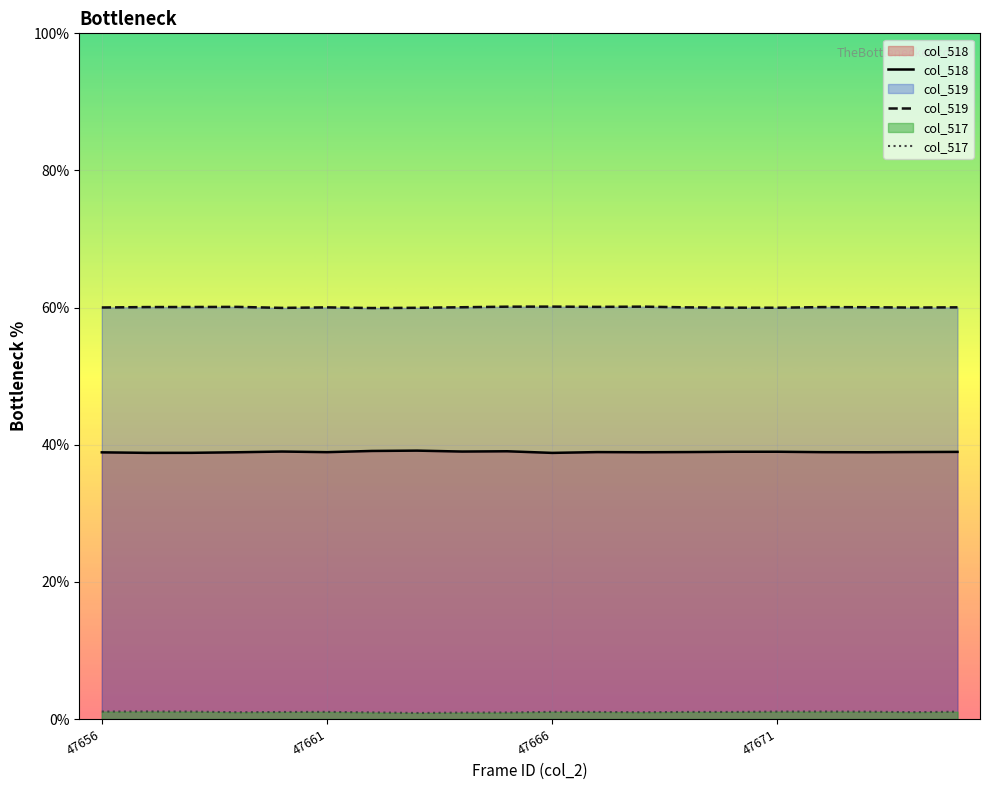

The col_519 series shows 101.7 at 47668. True or false?

False